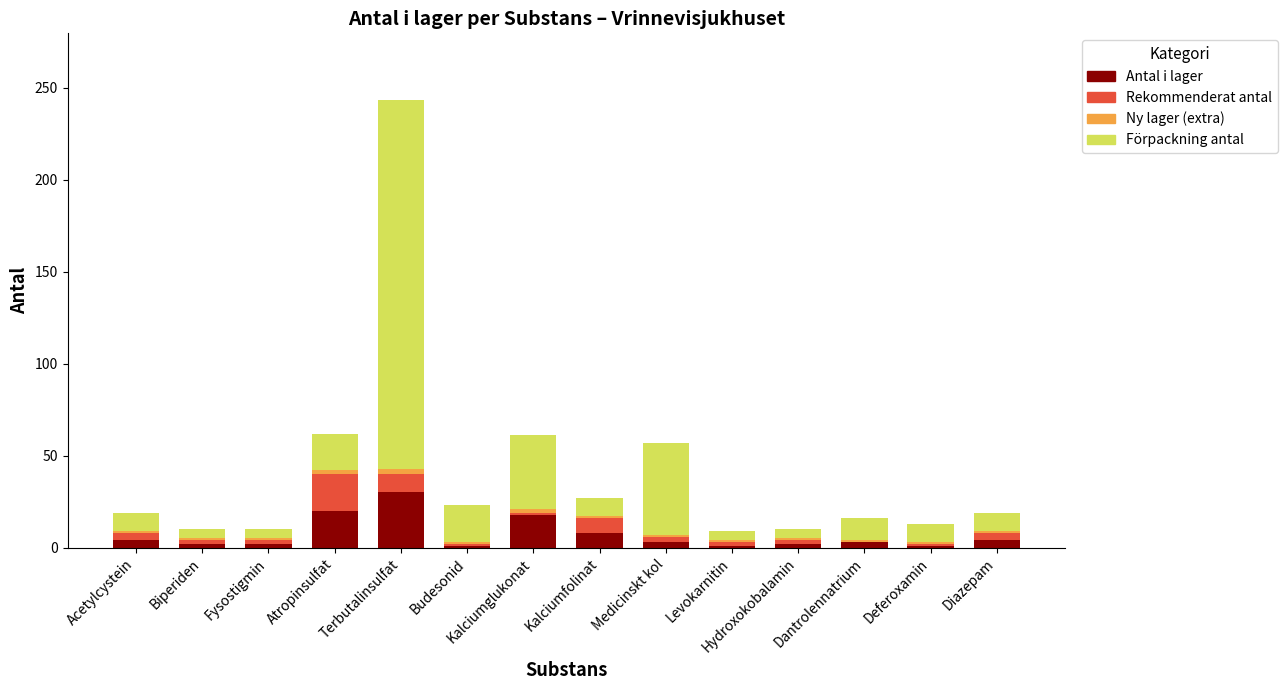

What is the maximum value for Antal i lager?

30